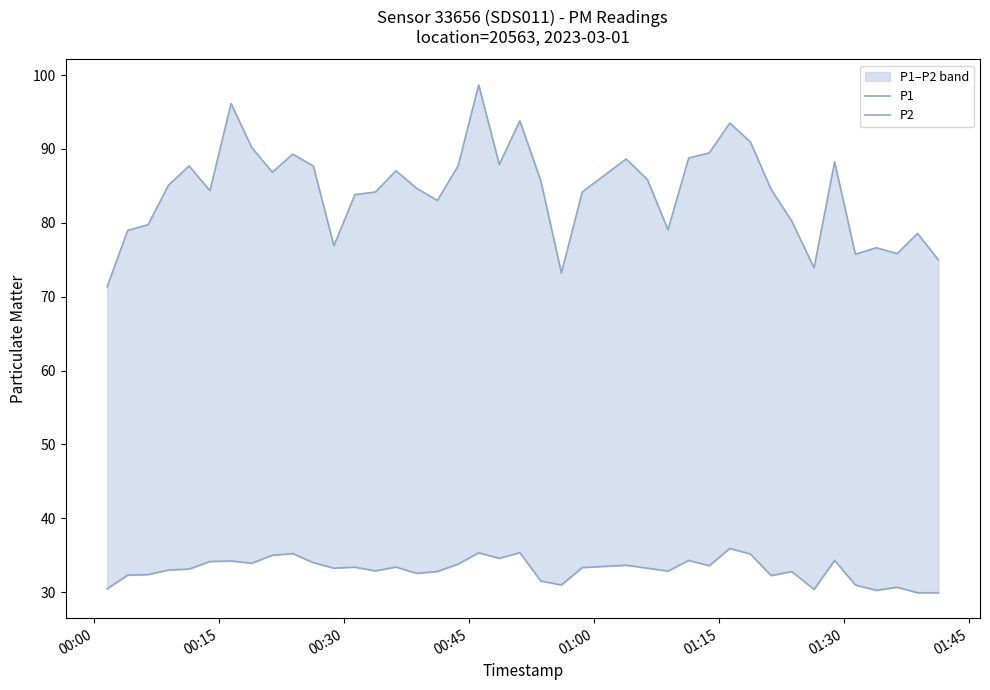

The P2 series shows 7.1 at 31. True or false?

False